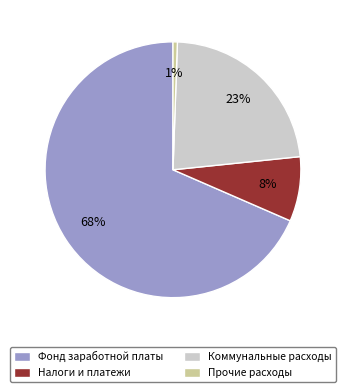

Is it true that Коммунальные расходы is 23% of the pie?

True